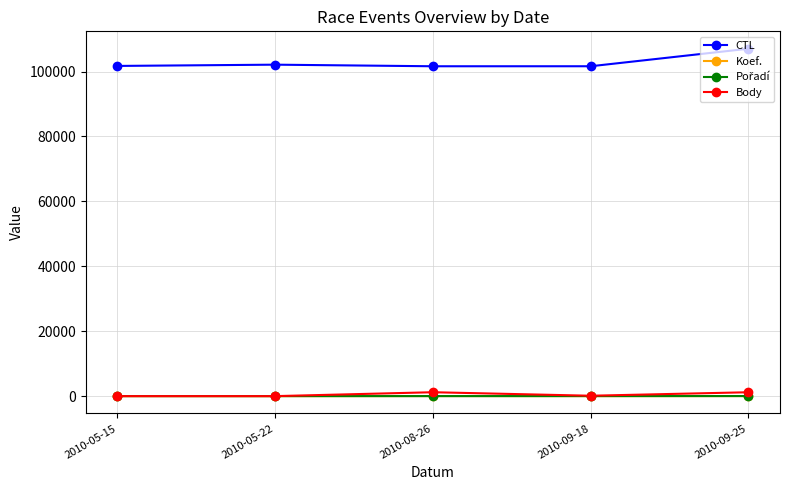

What is the difference between the maximum and minimum values in the Body series?

1202